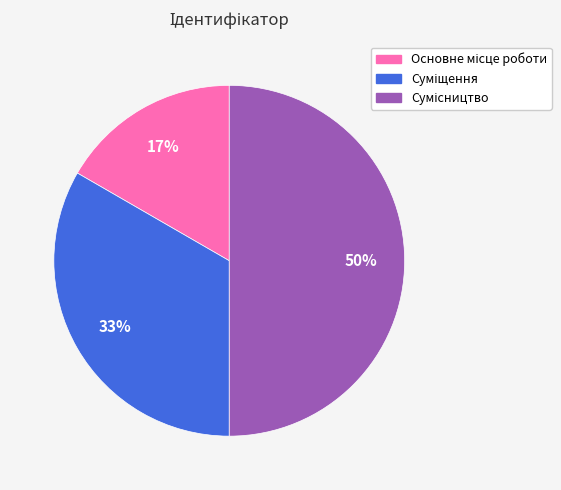

To the nearest percent, what is the average slice percentage?

33%